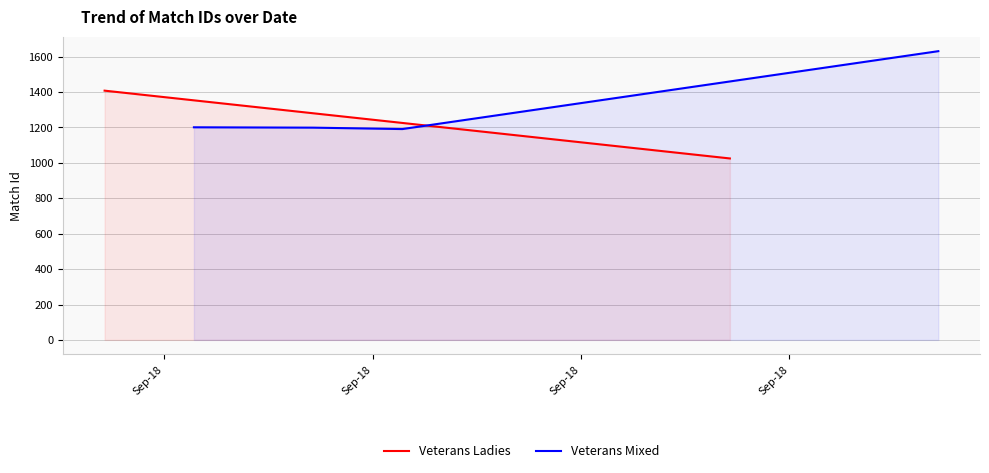

True or false: the data has more than 2 interior local peaks.

False